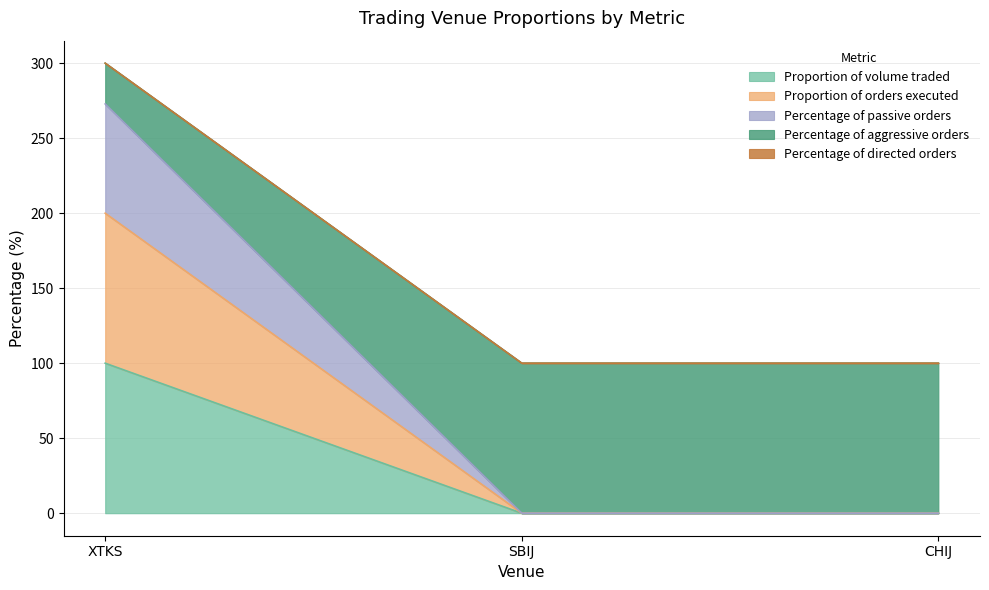

Between XTKS and CHIJ, which is larger?

XTKS